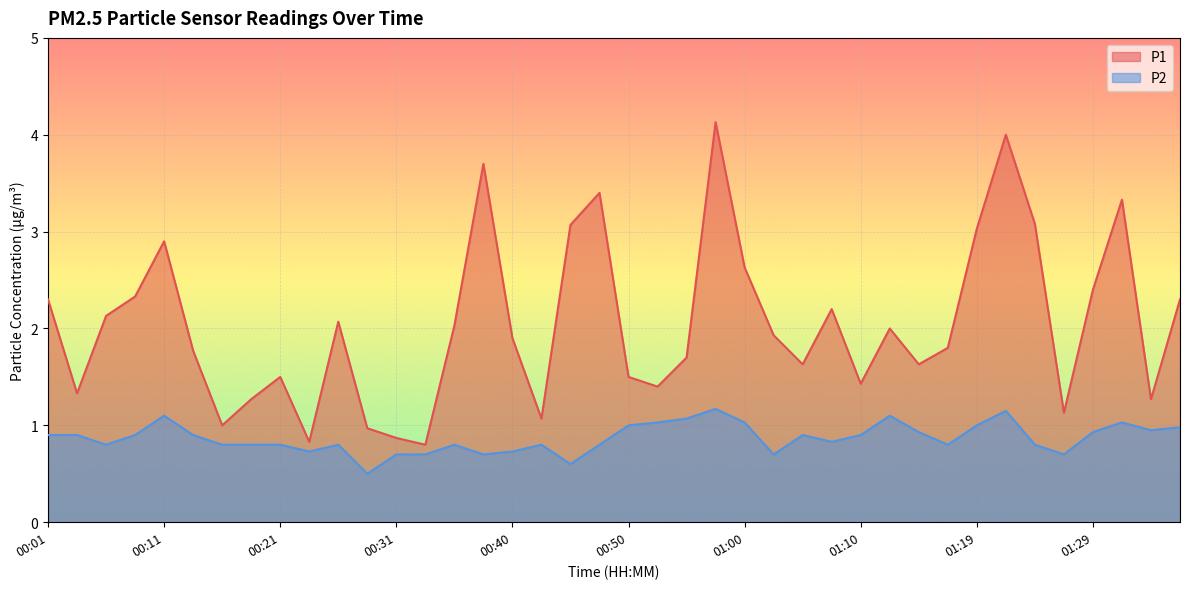

Between 01:34 and 00:21, which is larger?

00:21